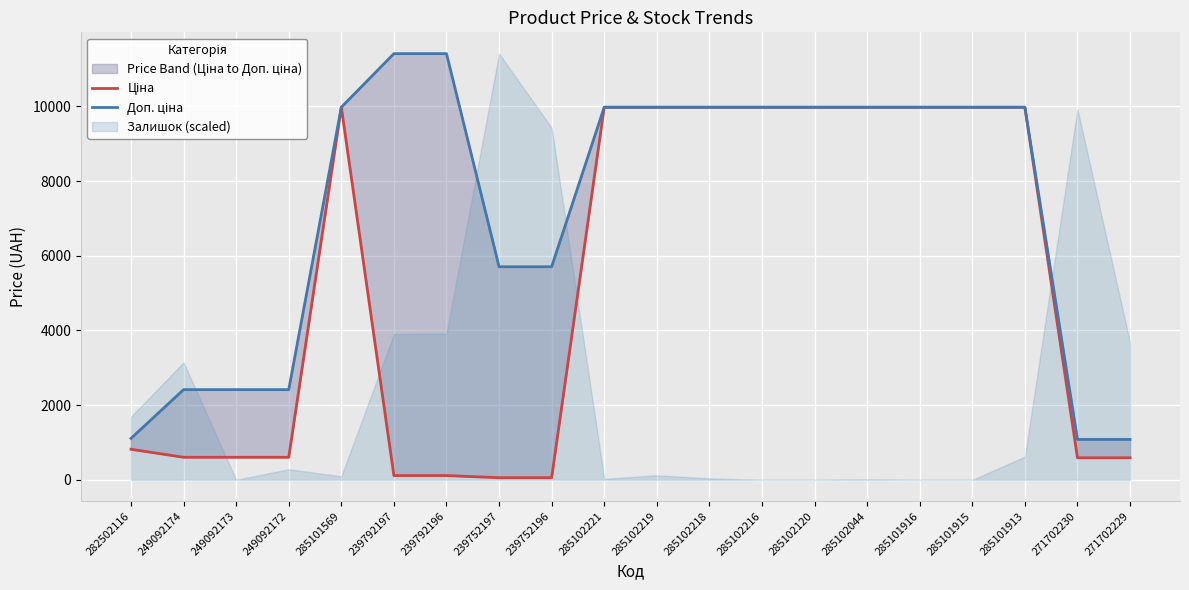

At how many categories does at least one series exceed 8839?

12